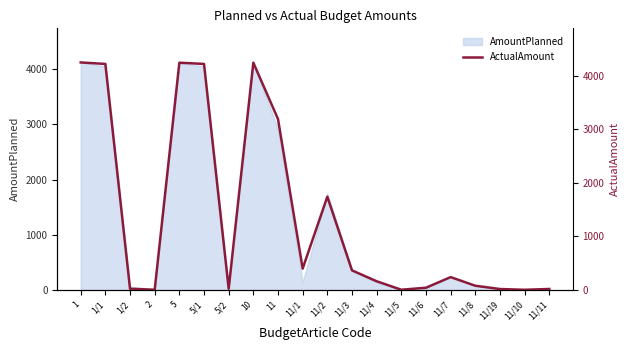

Reading left to right, transcribe all the data shown in this chart.

1=4245.6	1/1=4218.0	1/2=23.0	2=4.6	5=4241.0	5/1=4218.0	5/2=23.0	10=4241.0	11=3189.1	11/1=398.7	11/2=1740.9	11/3=365.6	11/4=162.4	11/5=4.6	11/6=42.0	11/7=240.0	11/8=79.0	11/19=18.0	11/10=3.6	11/11=18.7